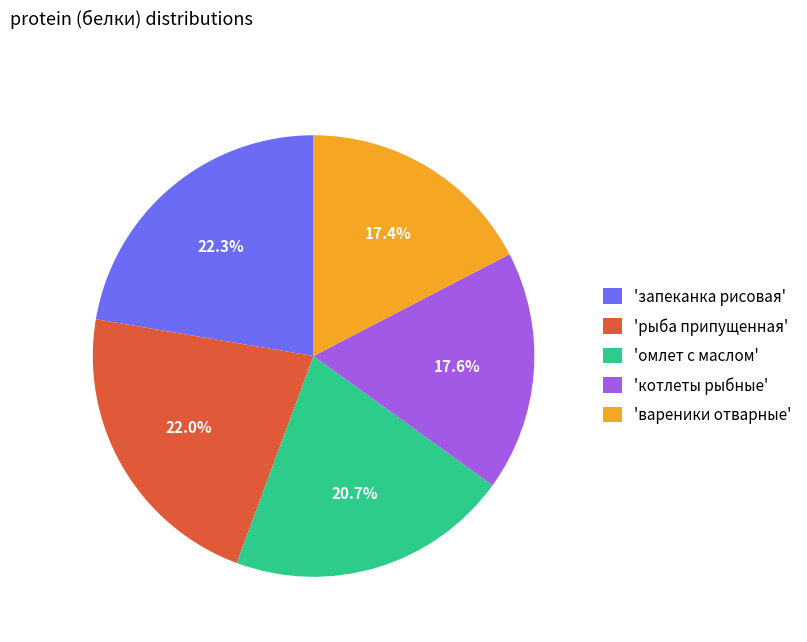

Is there any slice that represents more than half of the pie?

No